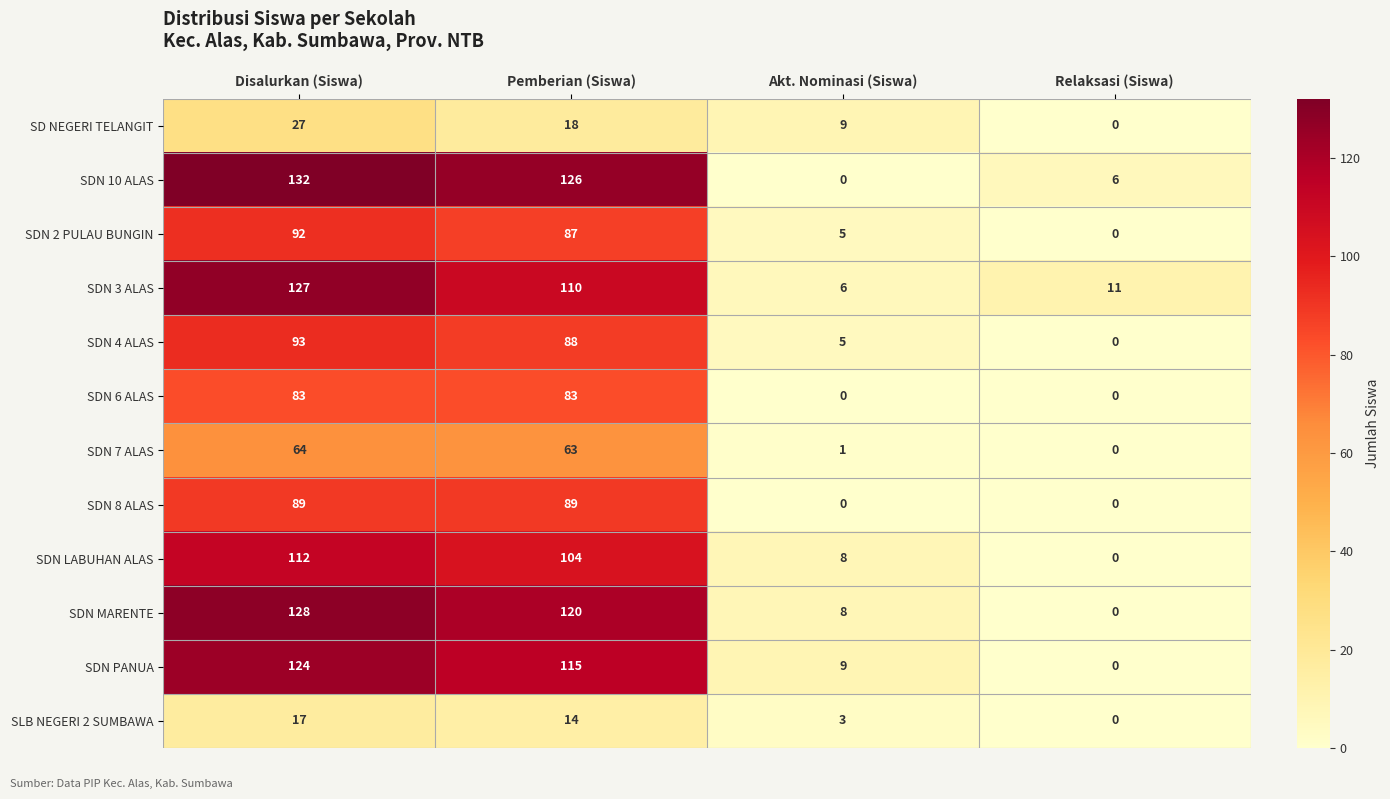

What is the spread (max minus min) of values at Disalurkan (Siswa)?

115